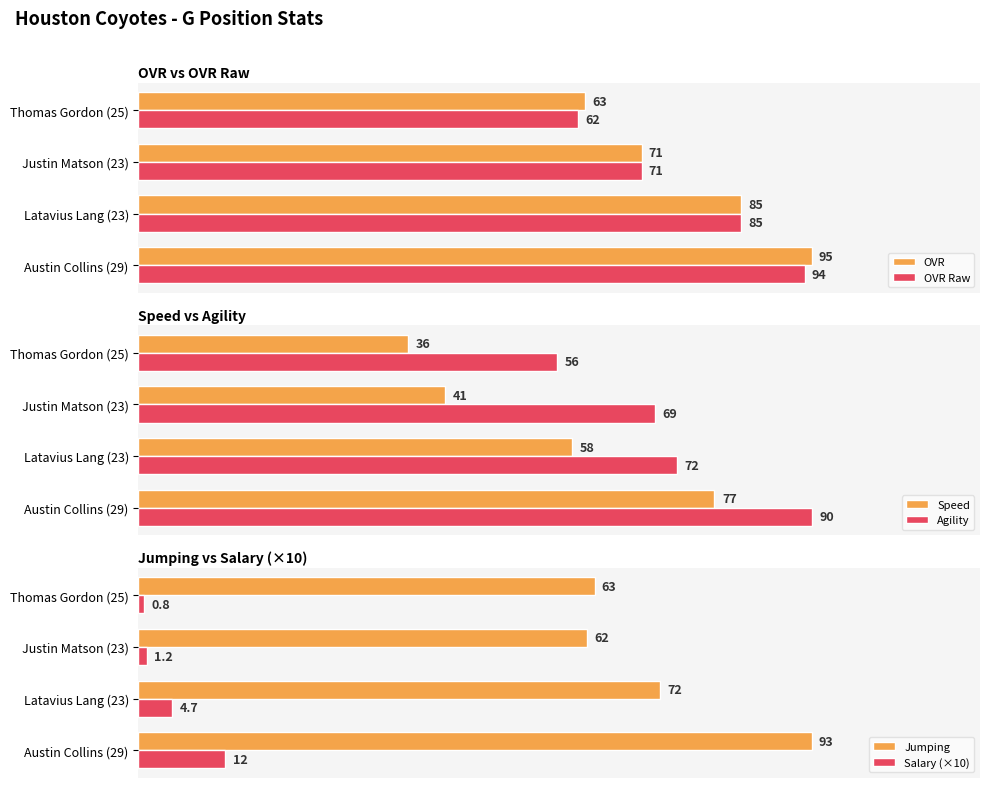

The Salary (×10) series shows 1.3 at Thomas Gordon (25). True or false?

False